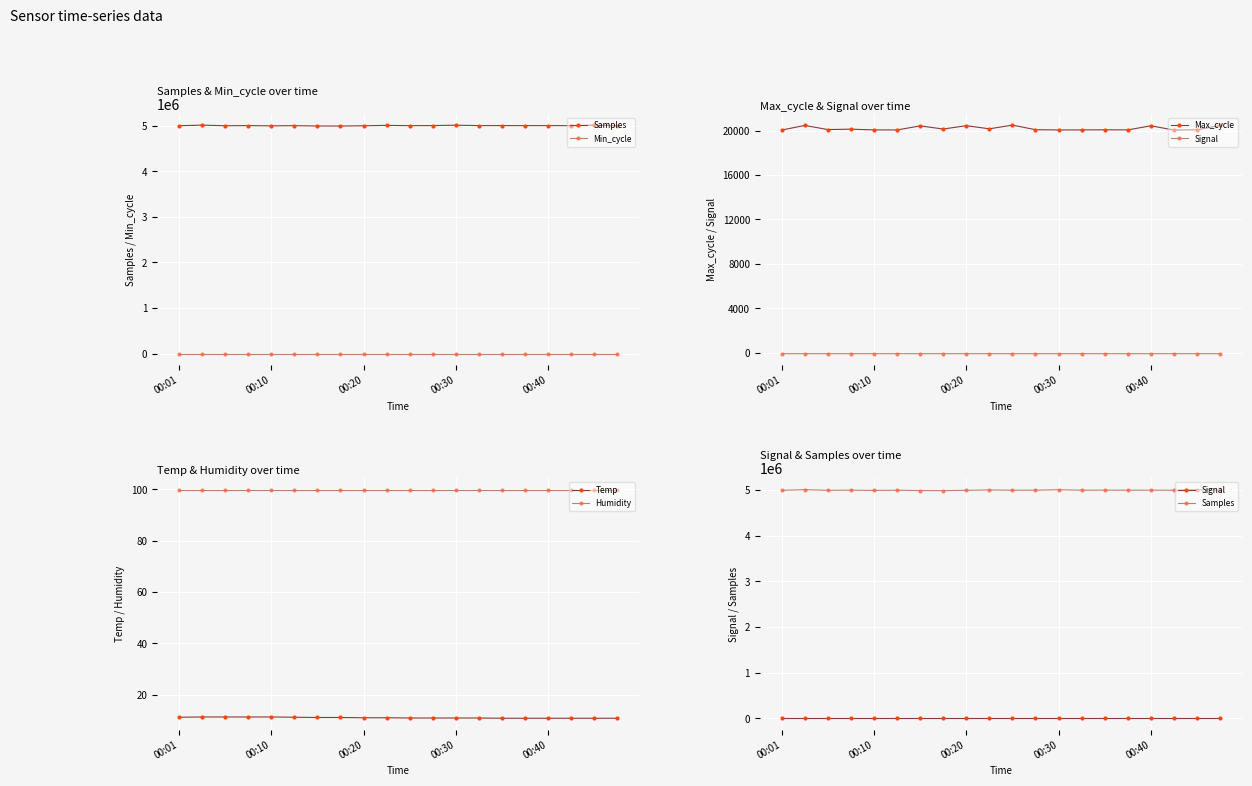

How many lines are shown in the chart?

6